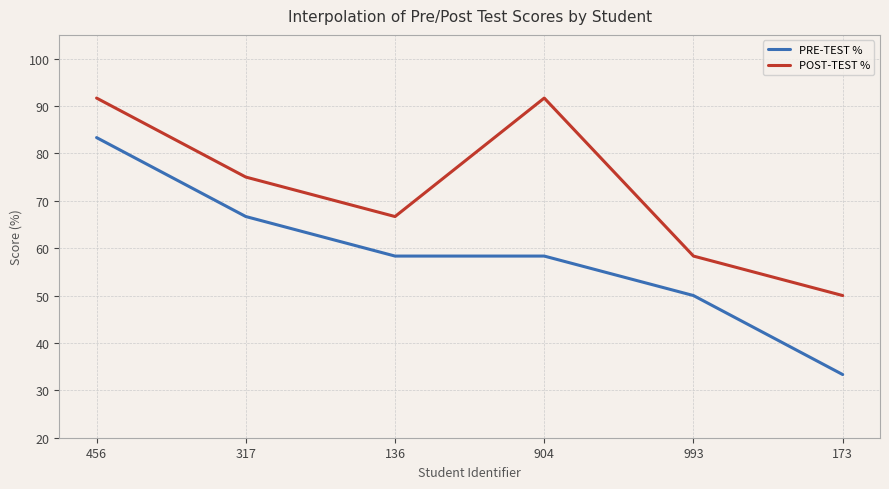

Is the value of POST-TEST % at 456 greater than the value of PRE-TEST % at 173?

Yes